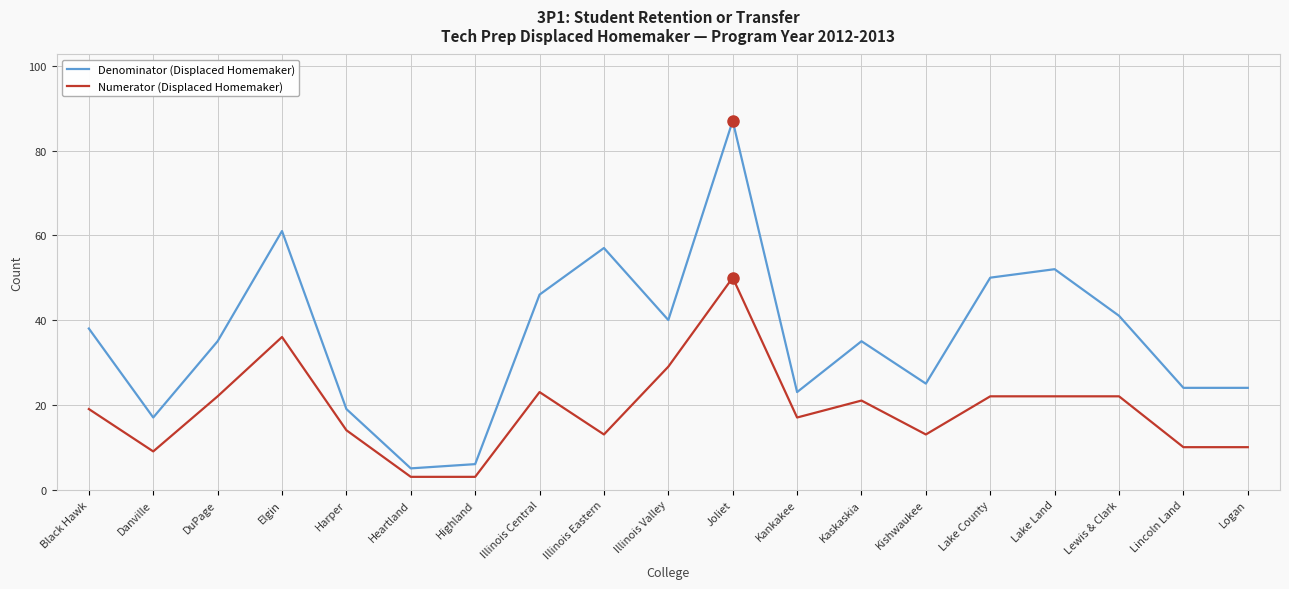

Which series has the widest spread of values?

Denominator (Displaced Homemaker)